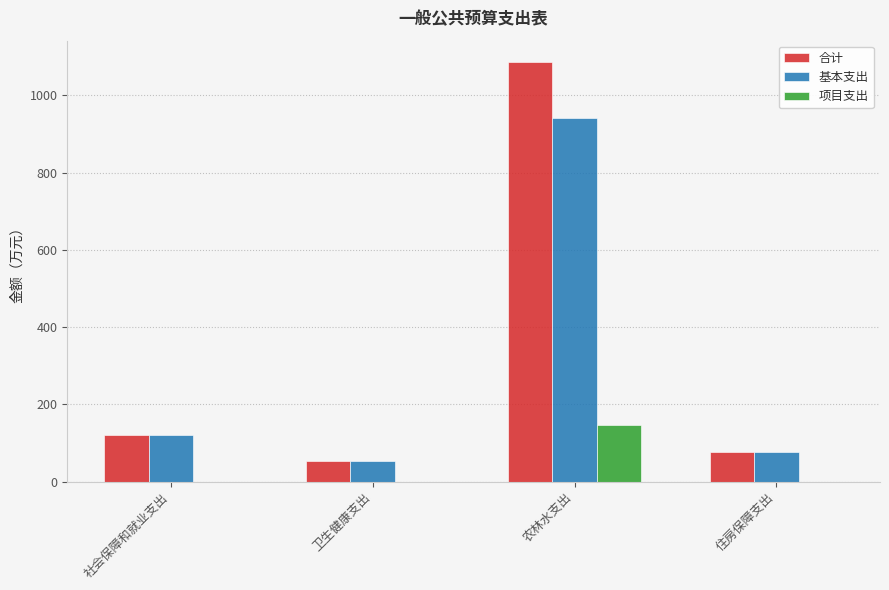

Reading left to right, transcribe all the data shown in this chart.

合计: 119.3	53.6	1087.3	77.5
基本支出: 119.3	53.6	941.3	77.5
项目支出: 0.0	0.0	146.0	0.0